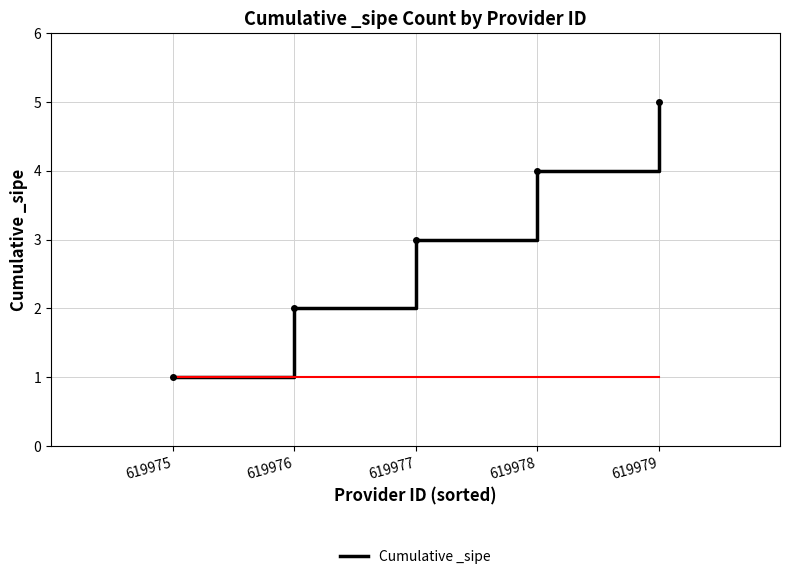

Reading left to right, what are all the values shown in this chart?

1	2	3	4	5